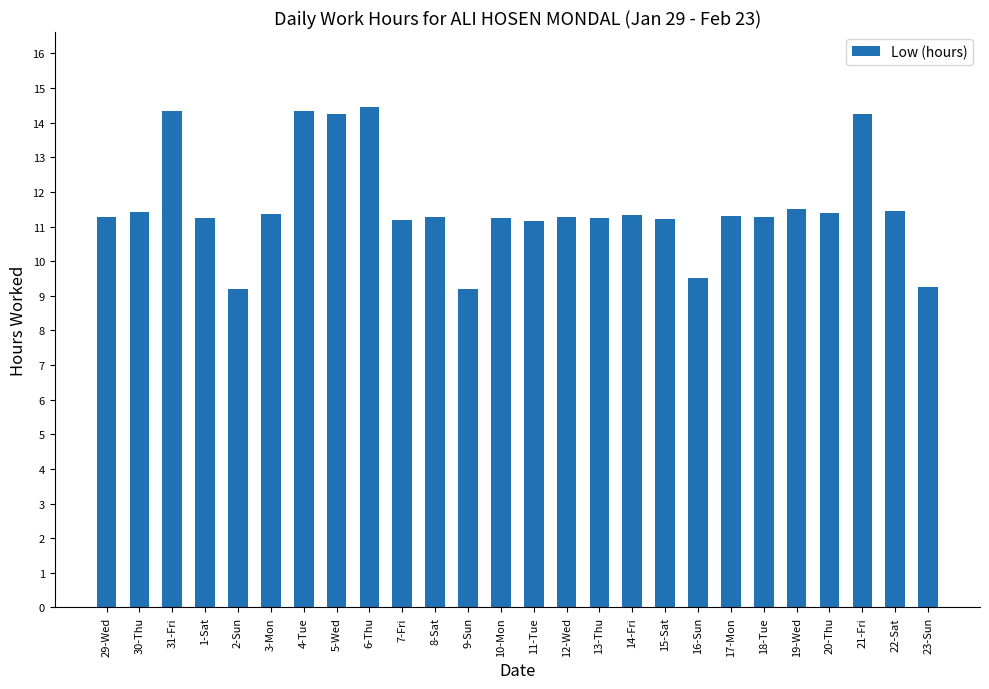

What is the value of the 18th bar from the left?

11.2